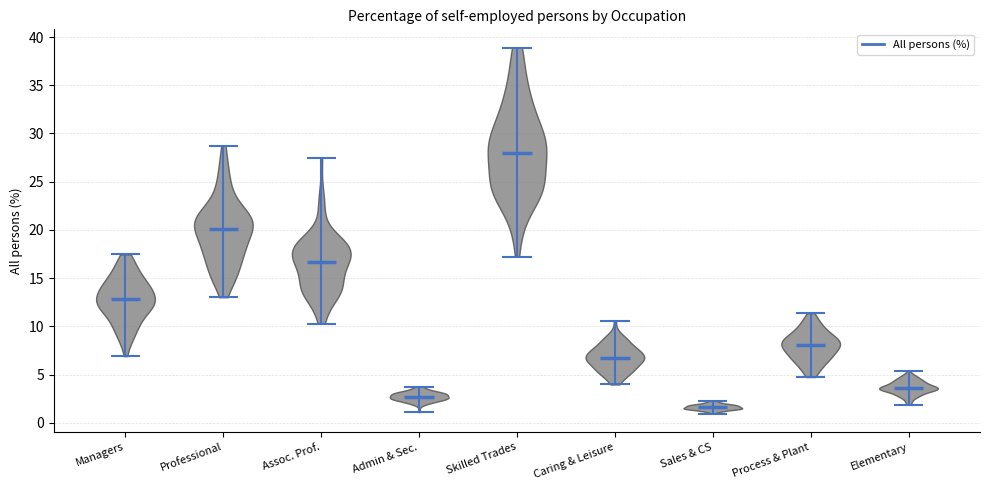

Reading left to right, read every violin against the y-axis: where its median line is, and the lowest and highest points it reaches. The values are not printed on the chart, so give them approximately, as read against the axis.

Managers: median line 13.0, lowest point 7.0, highest point 17.5
Professional: median line 20.0, lowest point 13.0, highest point 28.5
Assoc. Prof.: median line 16.5, lowest point 10.5, highest point 27.5
Admin & Sec.: median line 2.5, lowest point 1.0, highest point 3.5
Skilled Trades: median line 28.0, lowest point 17.0, highest point 39.0
Caring & Leisure: median line 6.5, lowest point 4.0, highest point 10.5
Sales & CS: median line 1.5, lowest point 1.0, highest point 2.5
Process & Plant: median line 8.0, lowest point 5.0, highest point 11.5
Elementary: median line 3.5, lowest point 2.0, highest point 5.5